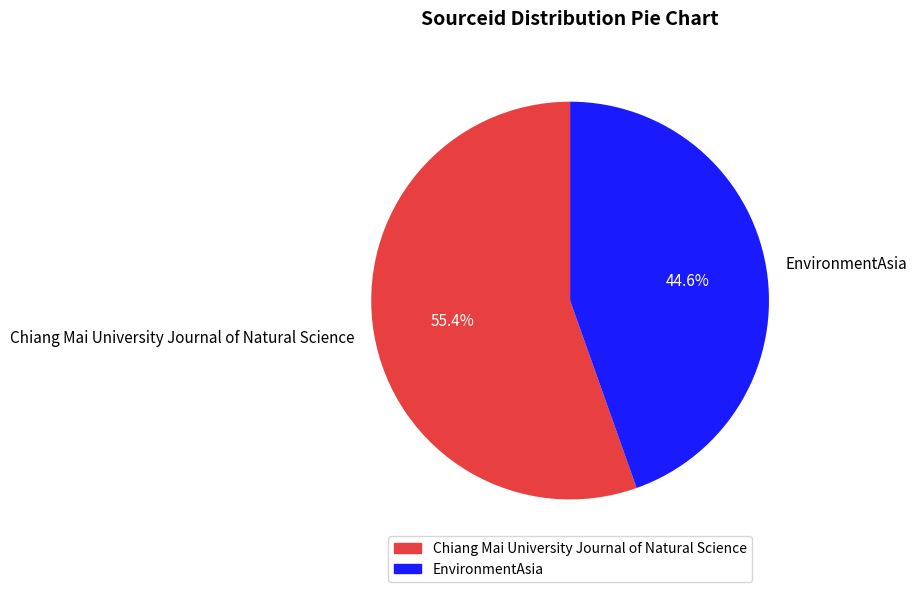

Which has a higher value, Chiang Mai University Journal of Natural Science or EnvironmentAsia?

Chiang Mai University Journal of Natural Science